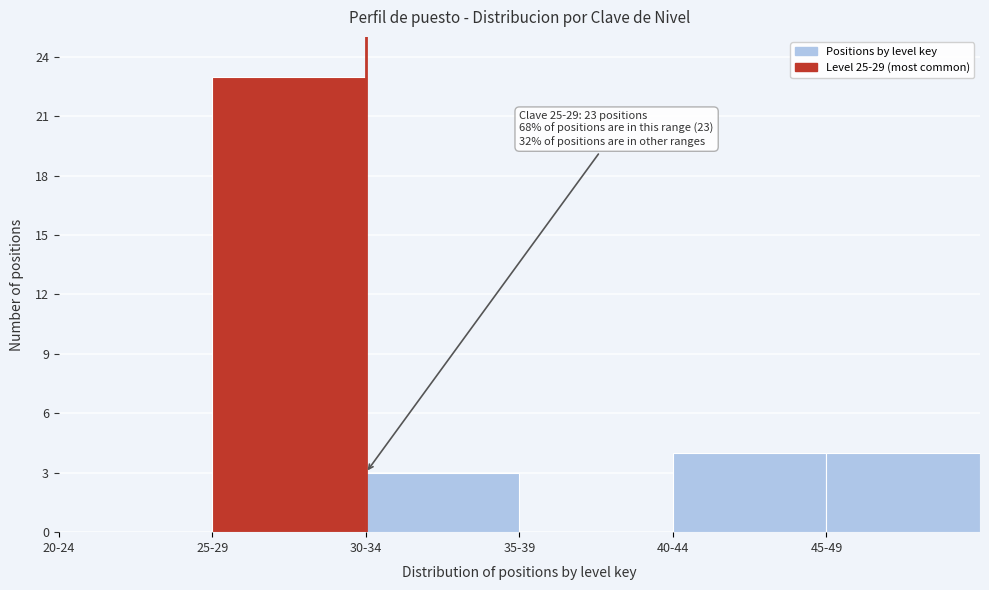

Reading right to left, what are all the values shown in this chart?

45-49=4	40-44=4	35-39=0	30-34=3	25-29=23	20-24=0